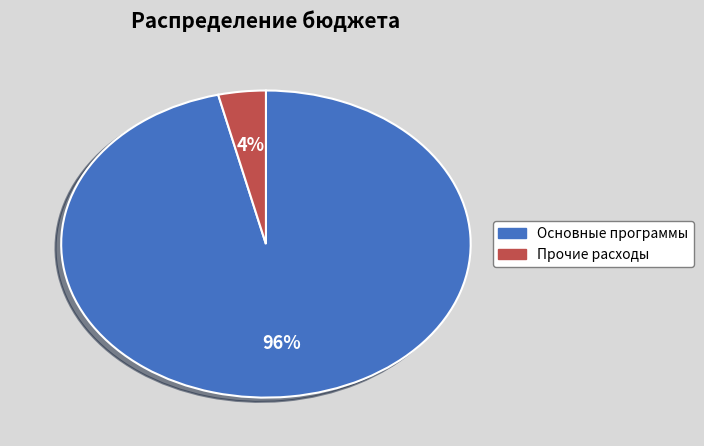

How many slices are in this pie chart?

2